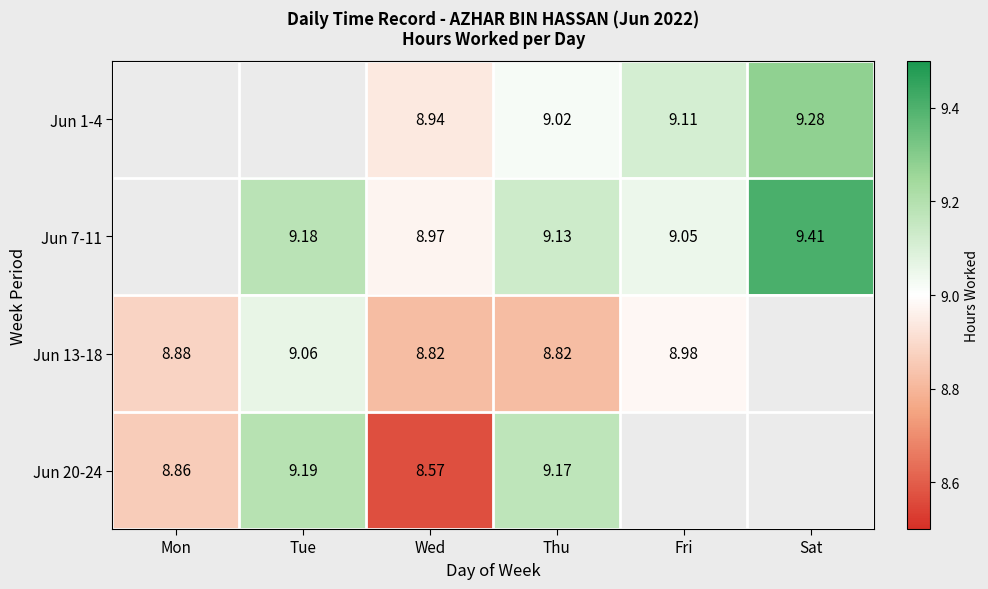

Which has a higher value, Mon or Wed?

Wed